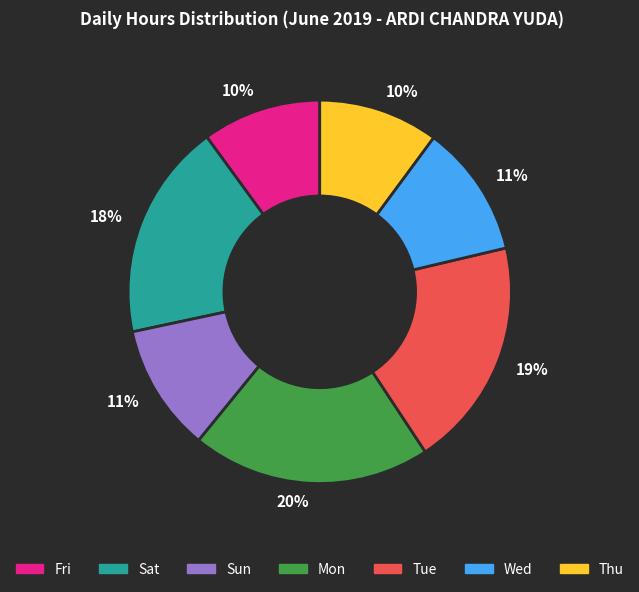

Do Sat and Thu together represent more than half of the pie?

No